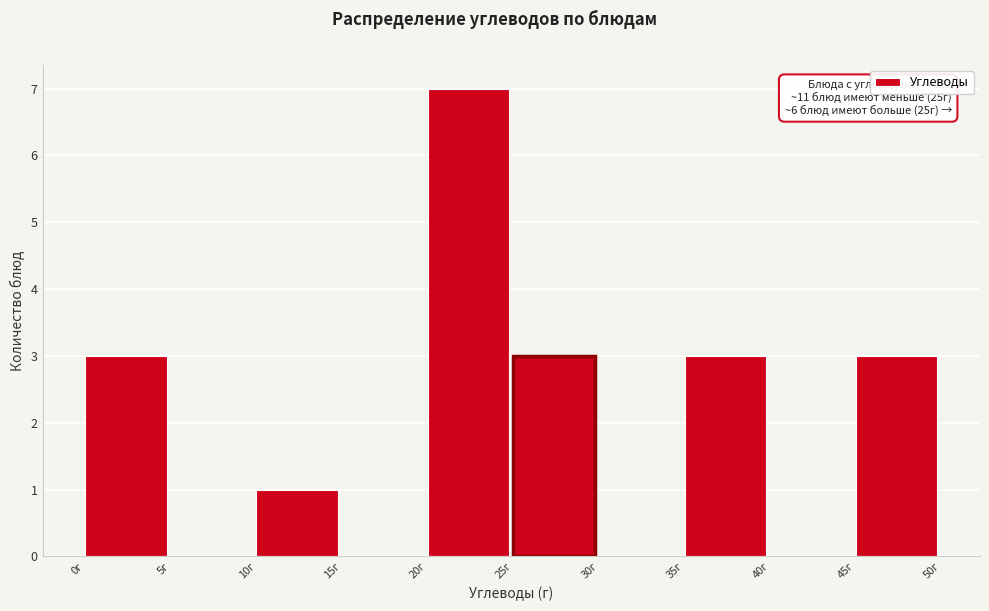

Over which range of the x-axis is the bar tallest?

20 to 25